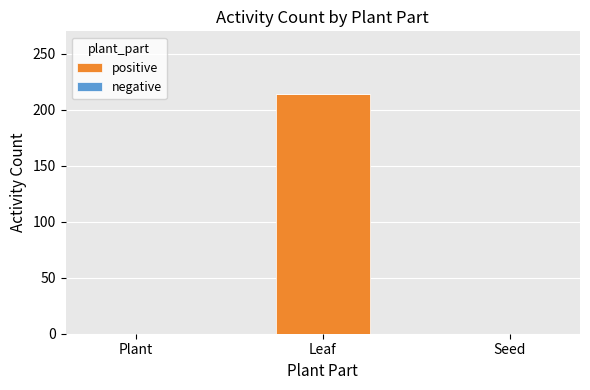

What is the change in value from Leaf to Seed?

-214